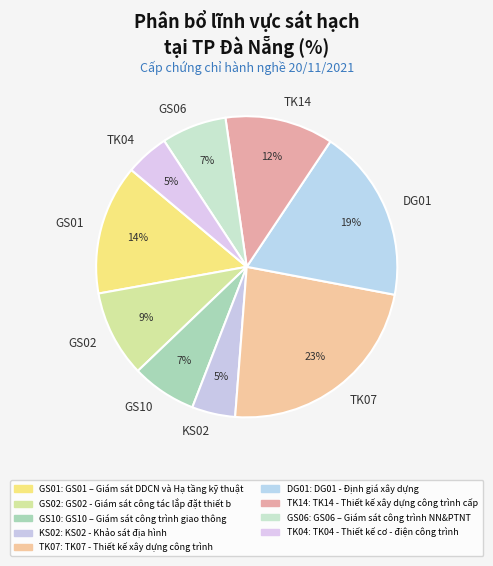

To the nearest percent, what is the difference between the TK04 and DG01 slice percentages?

14%